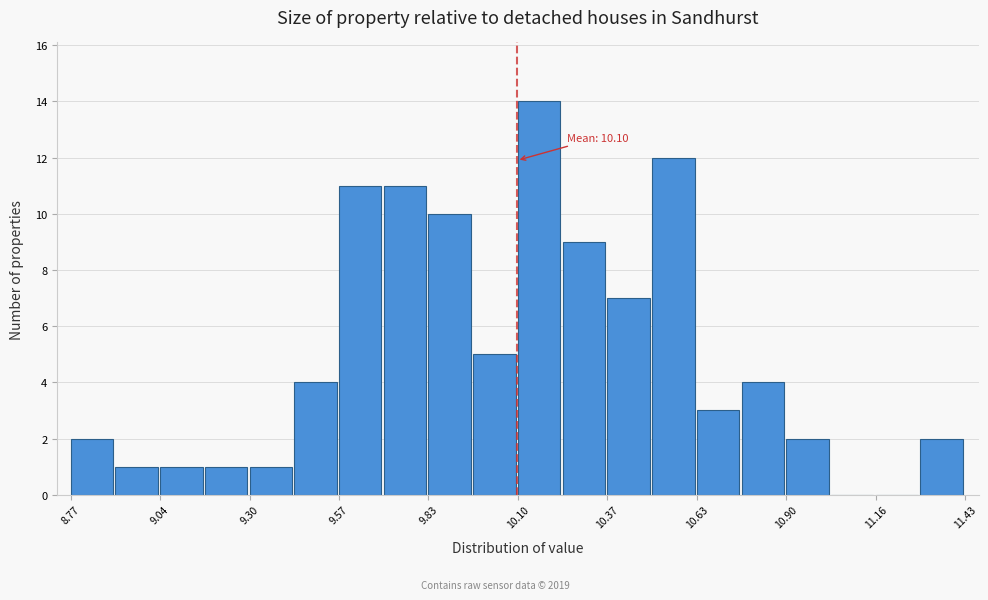

Read against the x-axis, roughly where is the centre of the tallest bar?

10.15